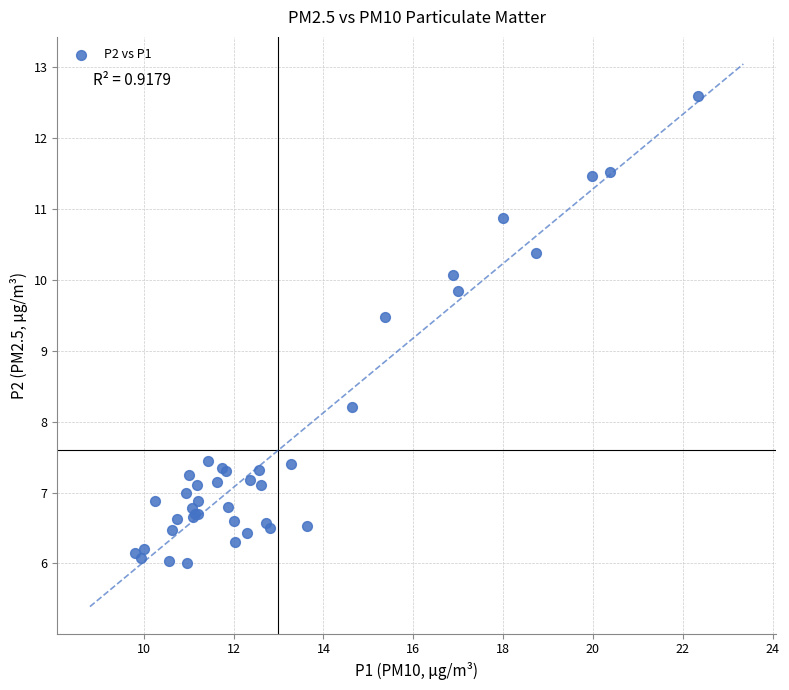

What Y value in the scatter plot is closest to 9?

9.5